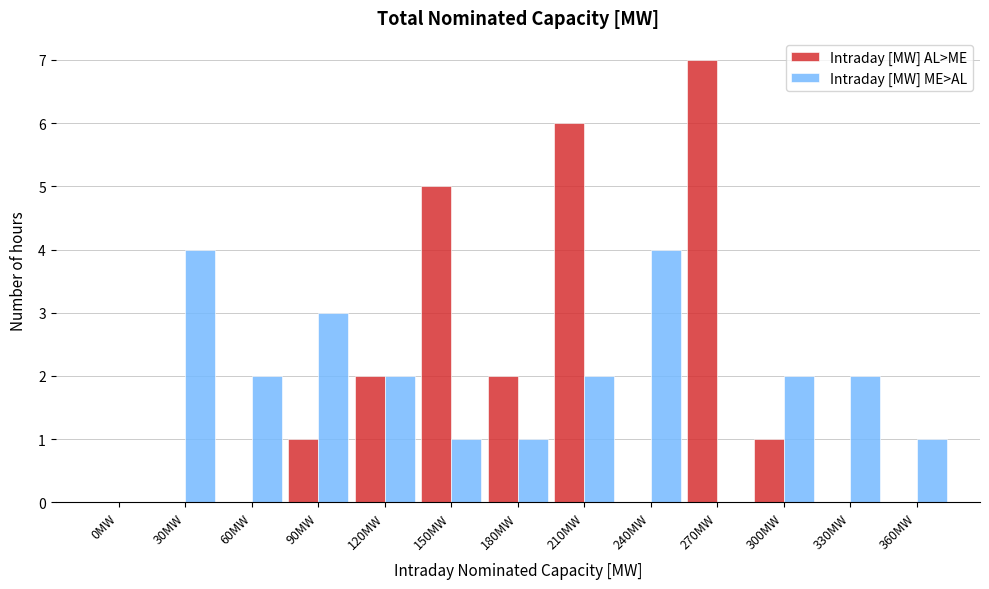

Reading right to left, list all the values displayed in this chart.

Intraday [MW] AL>ME: 360MW=0	330MW=0	300MW=1	270MW=7	240MW=0	210MW=6	180MW=2	150MW=5	120MW=2	90MW=1	60MW=0	30MW=0	0MW=0
Intraday [MW] ME>AL: 360MW=1	330MW=2	300MW=2	270MW=0	240MW=4	210MW=2	180MW=1	150MW=1	120MW=2	90MW=3	60MW=2	30MW=4	0MW=0